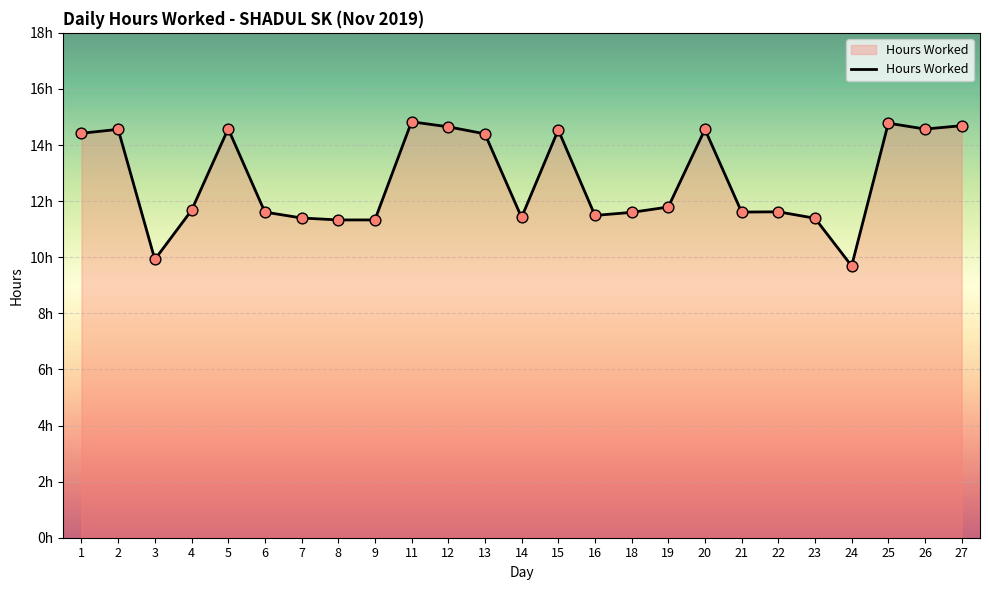

Between 8 and 19, which is larger?

19